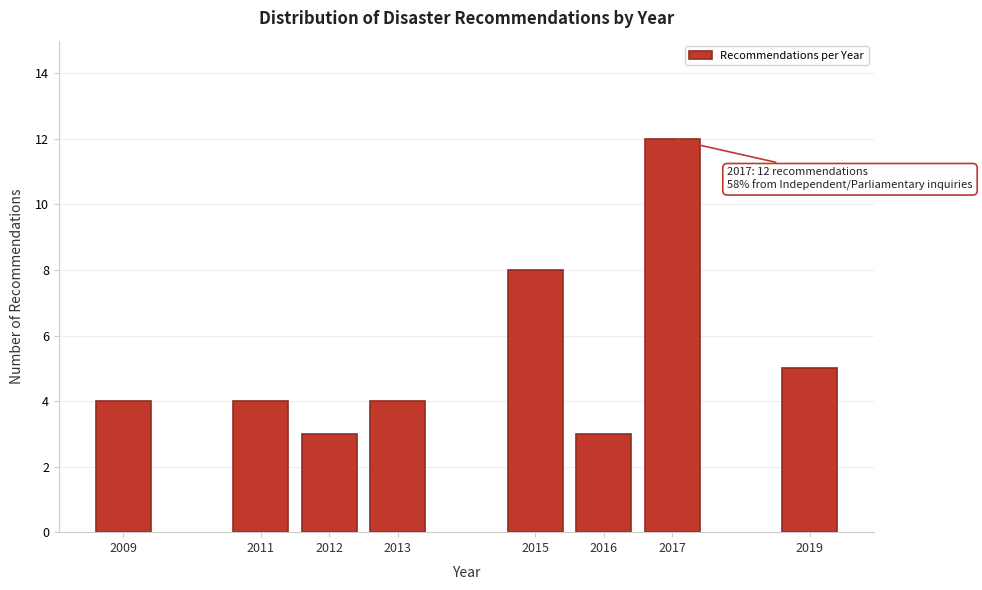

Reading right to left, list all the values displayed in this chart.

5	12	3	8	4	3	4	4